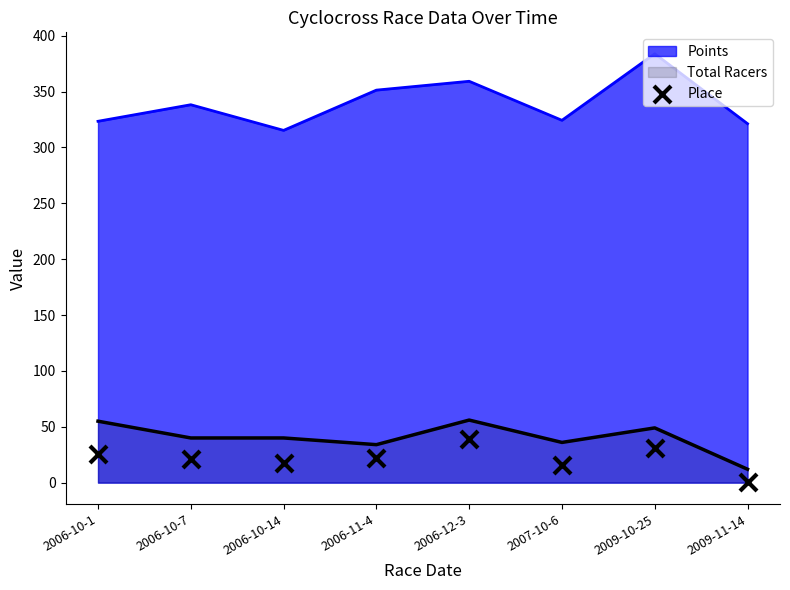

What is the maximum value for Points?

383.8